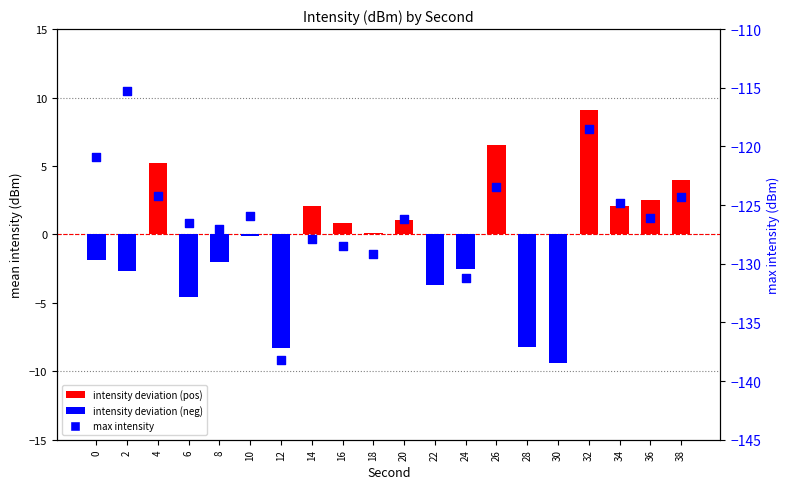

Is the value of intensity deviation at 30 greater than the value of max intensity at 34?

Yes